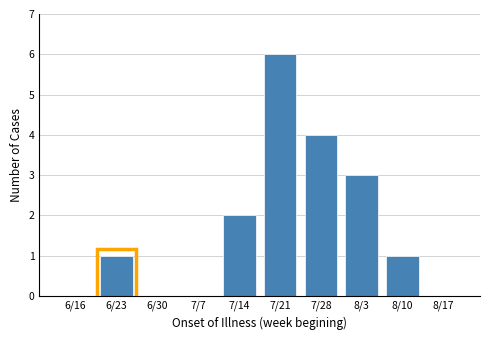

Reading left to right, transcribe all the data shown in this chart.

6/16=0	6/23=1	6/30=0	7/7=0	7/14=2	7/21=6	7/28=4	8/3=3	8/10=1	8/17=0